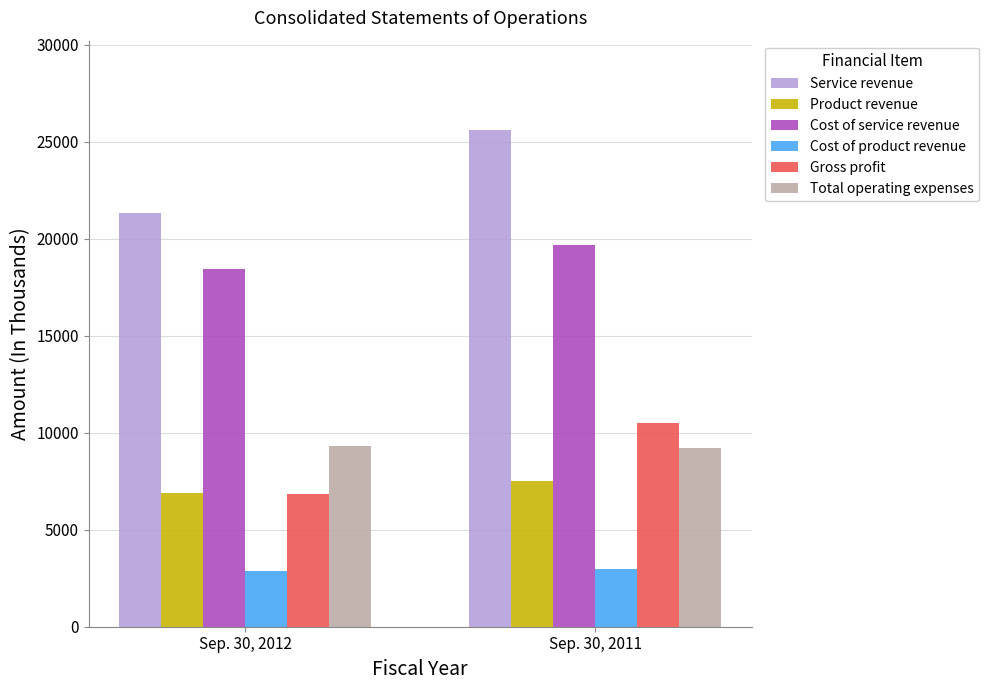

At which category is the sum across all series the highest?

Sep. 30, 2011